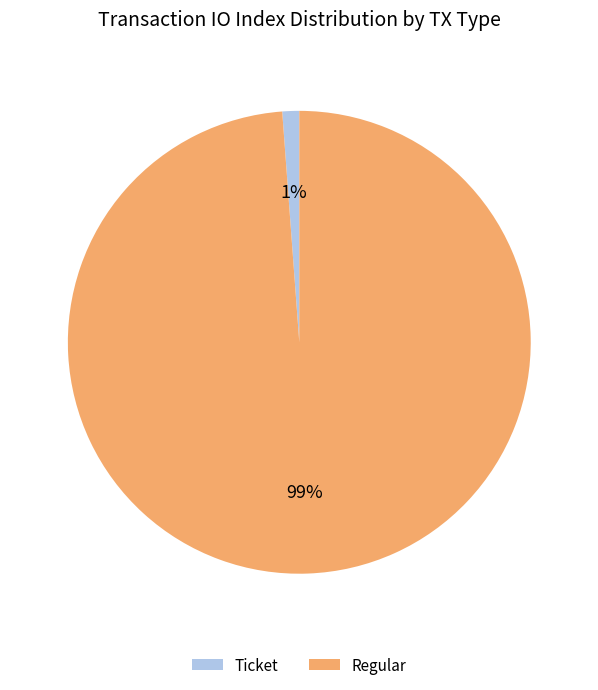

What is the majority slice?

Regular